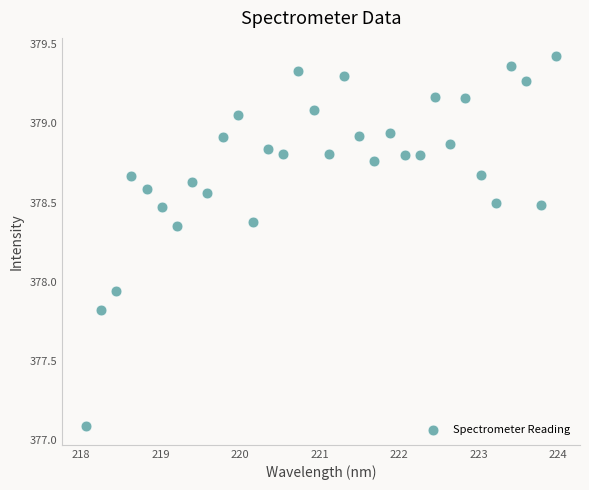

What is the range of X values (max minus min)?

5.9